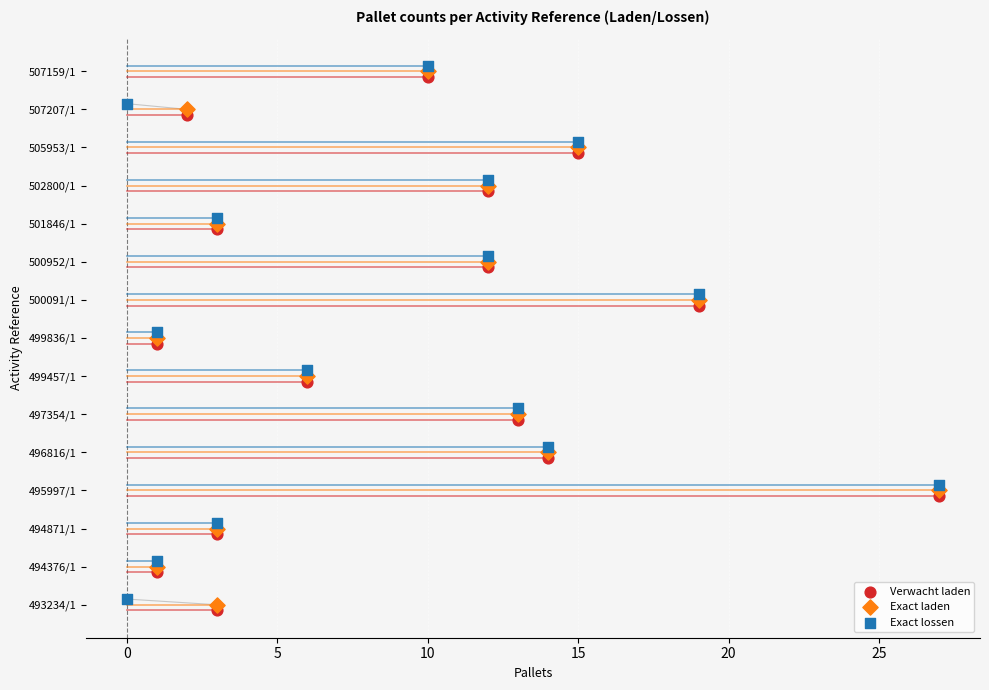

What are all the series names shown in the legend?

Verwacht laden, Exact laden, Exact lossen